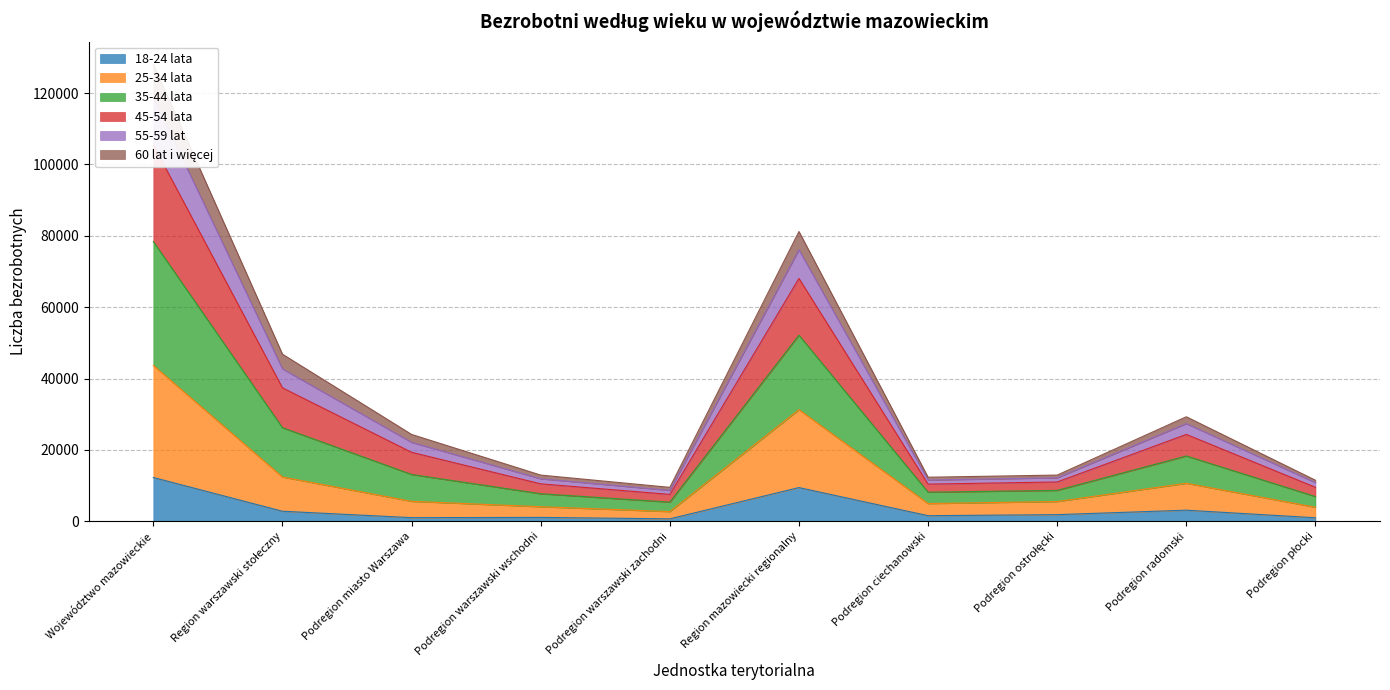

Which category has the highest value in the 18-24 lata series?

Województwo mazowieckie